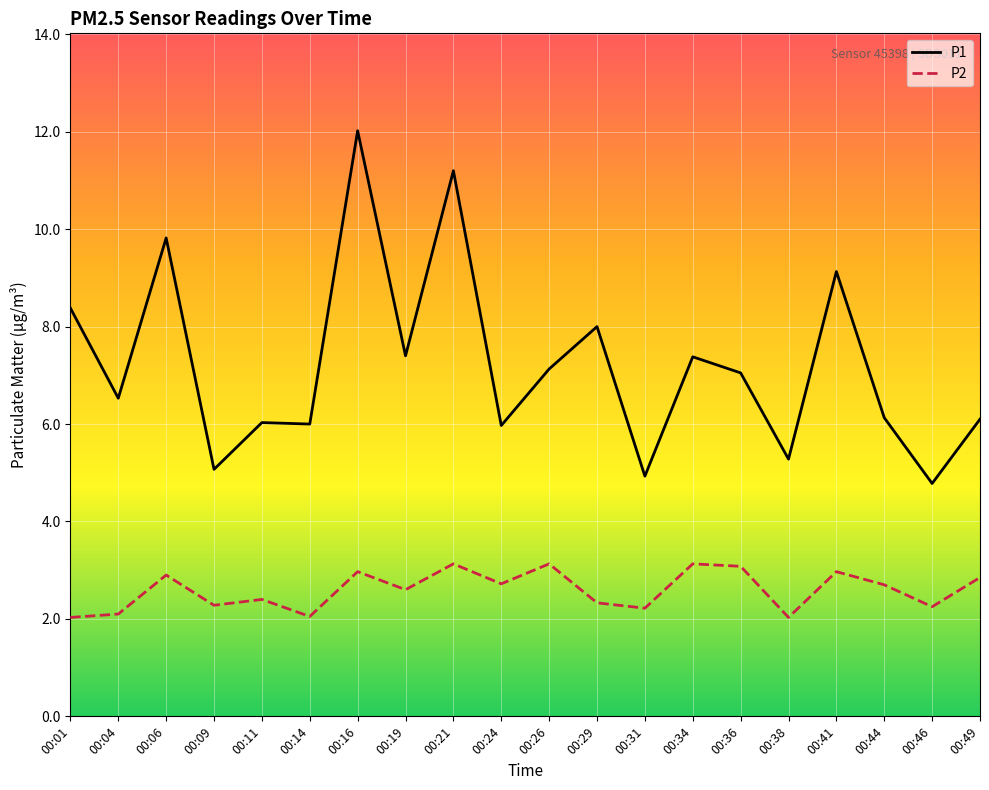

What is the difference between the maximum and minimum values in the P2 series?

1.1